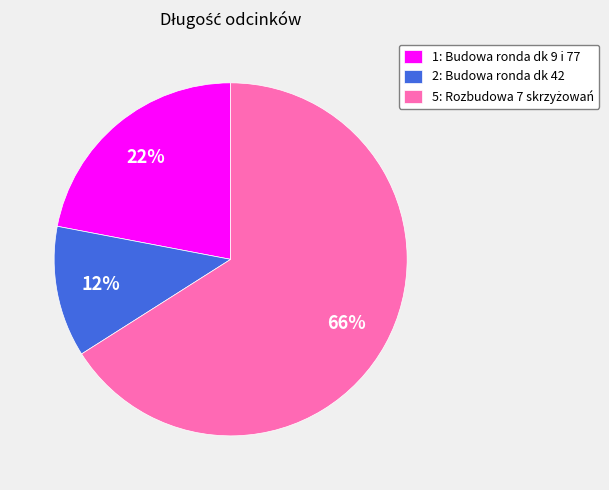

How many slices are in this pie chart?

3